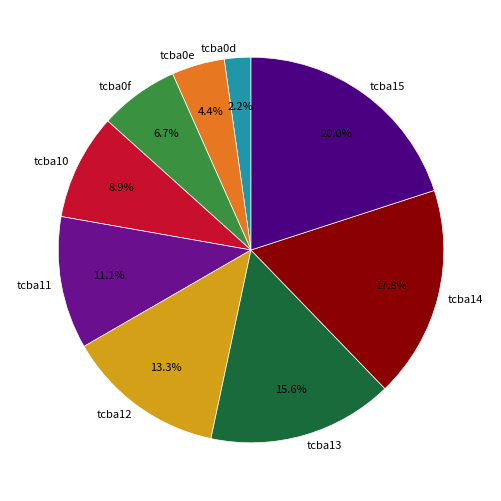

Does tcba0e account for over 50% of the chart?

No